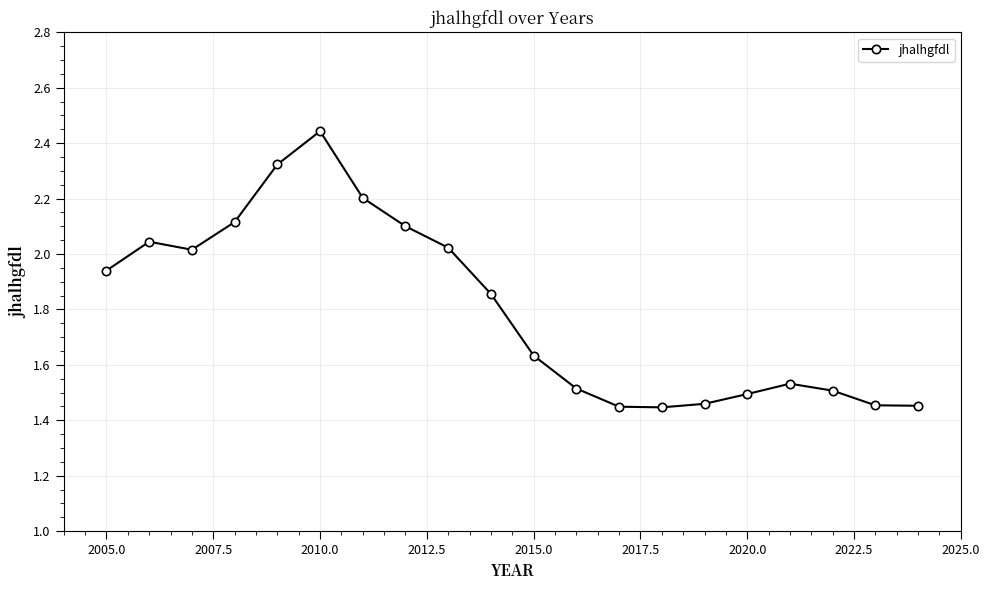

What is the sum of all values?

36.0